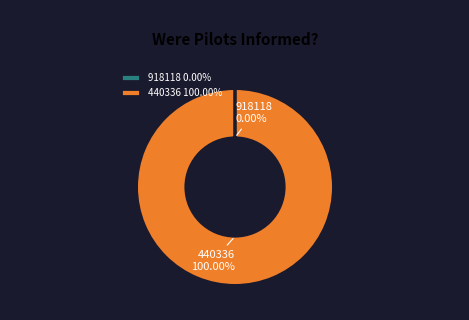

Does 440336 account for over 50% of the chart?

Yes